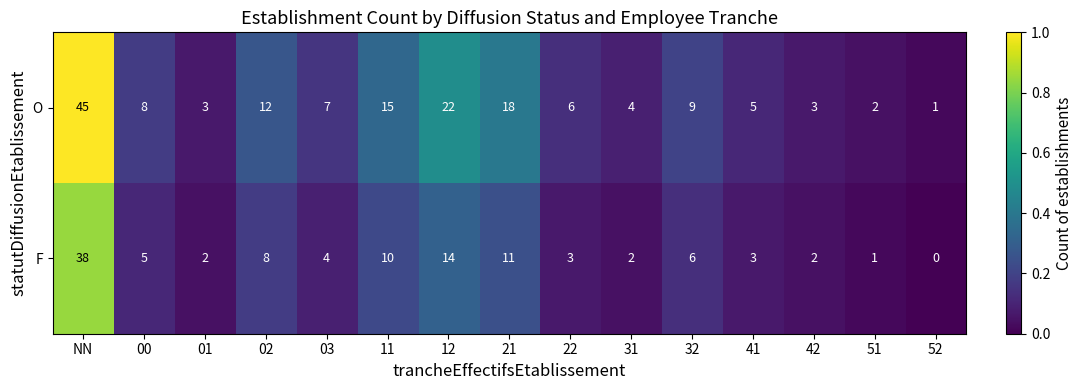

Which category has the lowest value across all series?

52